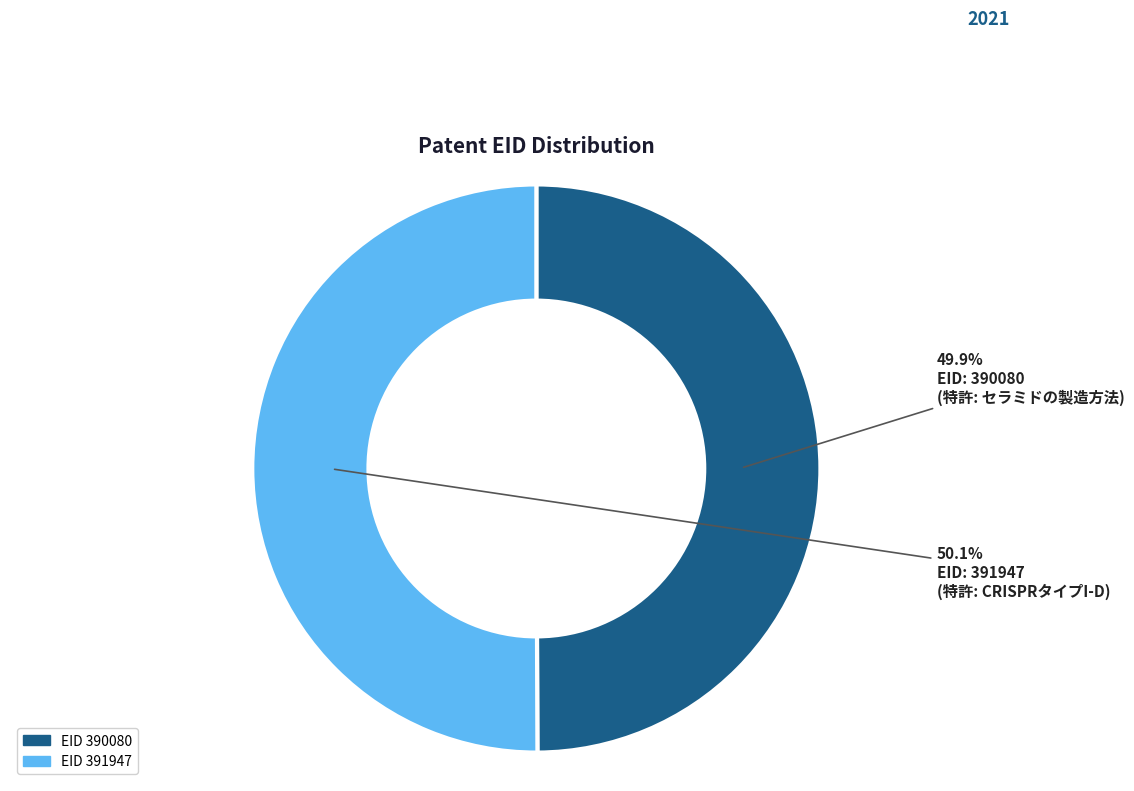

Is there any slice that represents more than half of the pie?

Yes